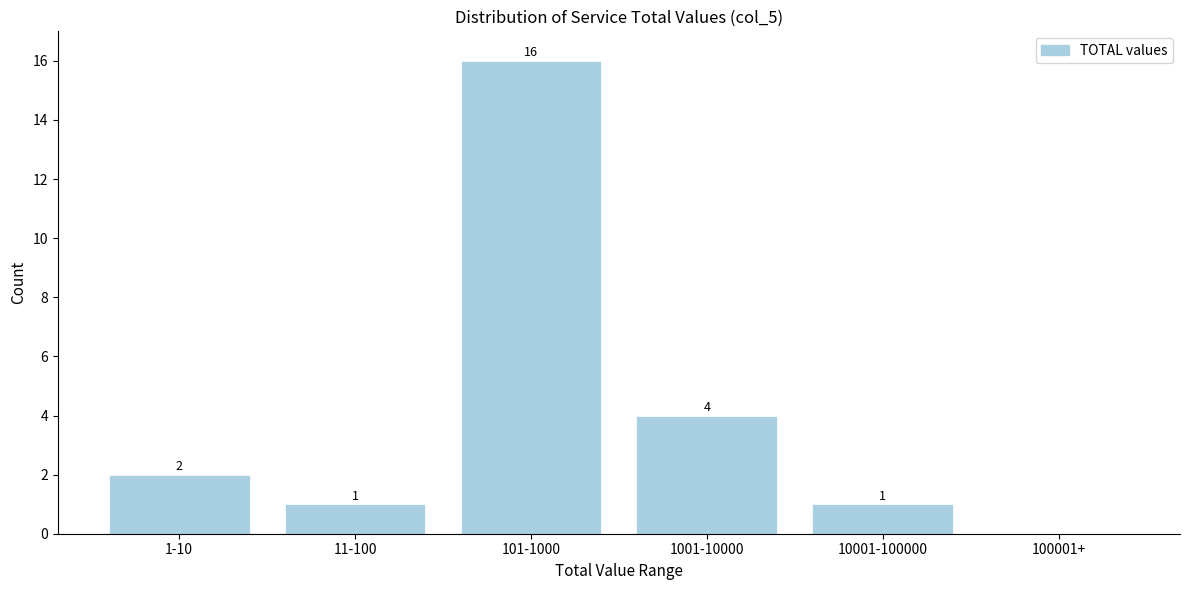

Reading left to right, transcribe all the data shown in this chart.

1-10=2	11-100=1	101-1000=16	1001-10000=4	10001-100000=1	100001+=0